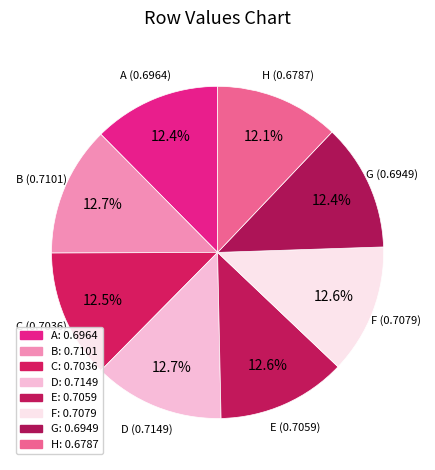

To the nearest percent, what is the combined percentage of C and E?

25%